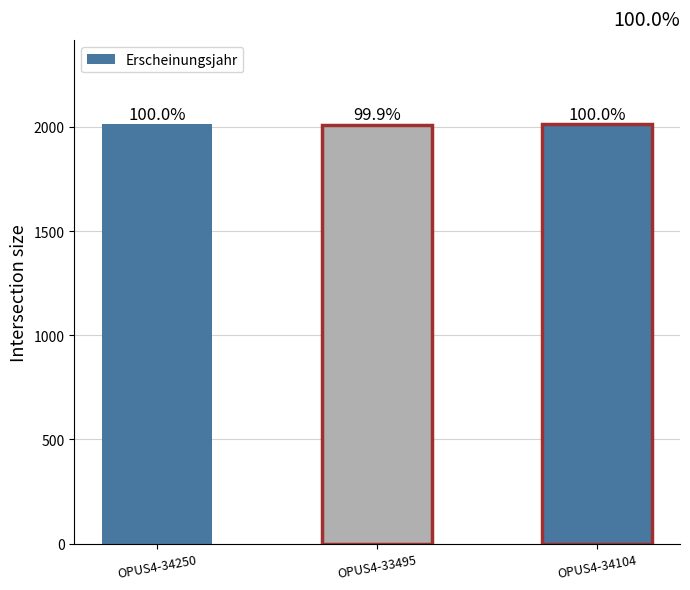

Approximately how many times larger is the value at OPUS4-34104 compared to OPUS4-34250?

1.0